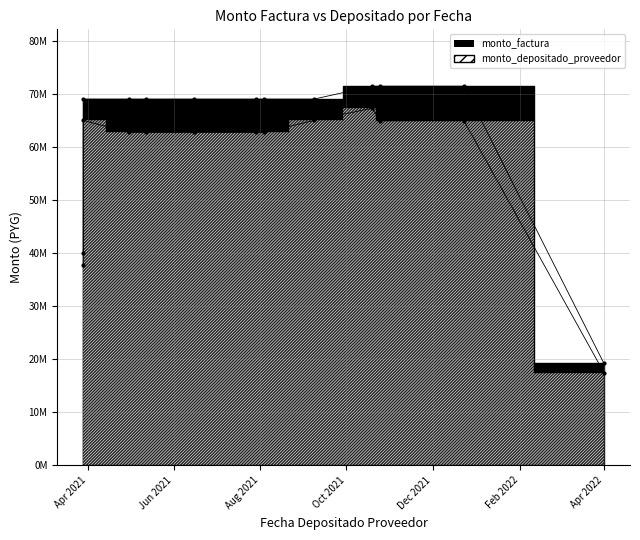

Which series has the widest spread of values?

monto_factura